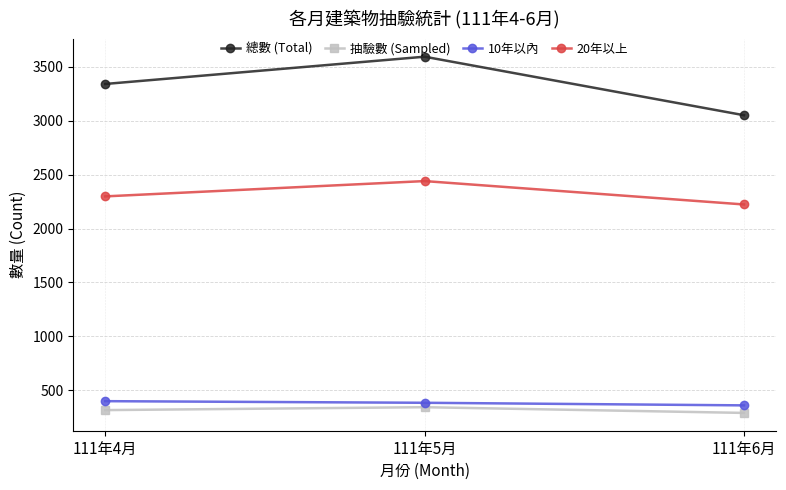

What is the value of the 10年以內 point at the 1st from the left?

398